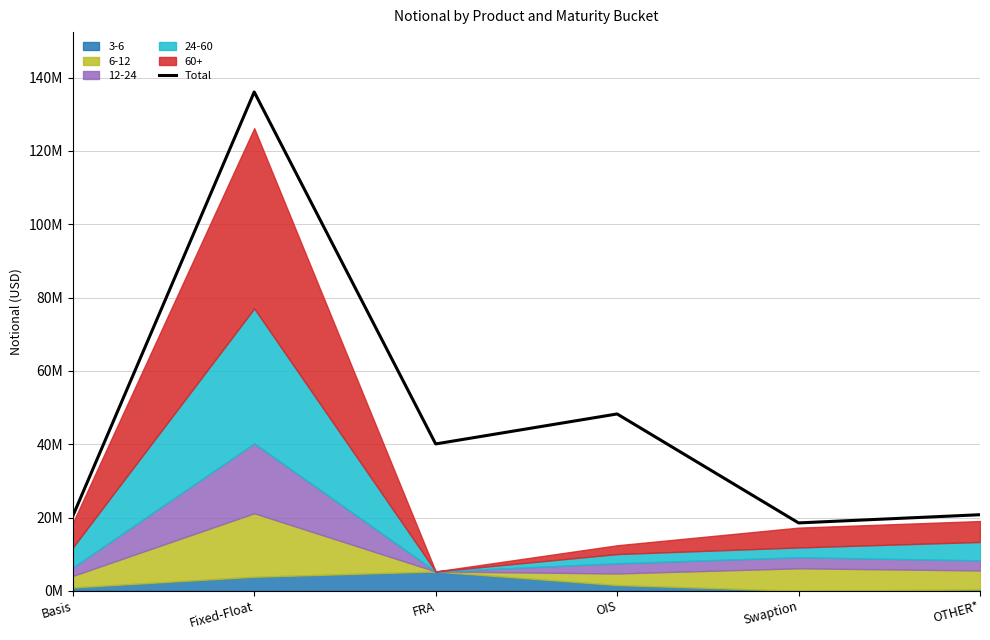

What position from the right is FRA?

4